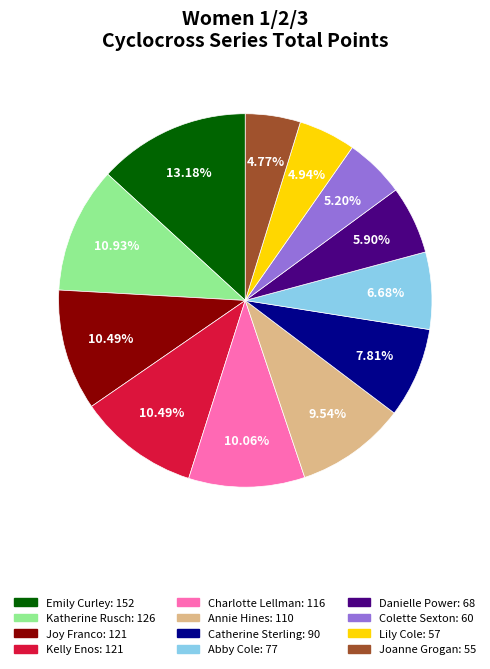

What is the largest slice in the pie chart?

Emily Curley